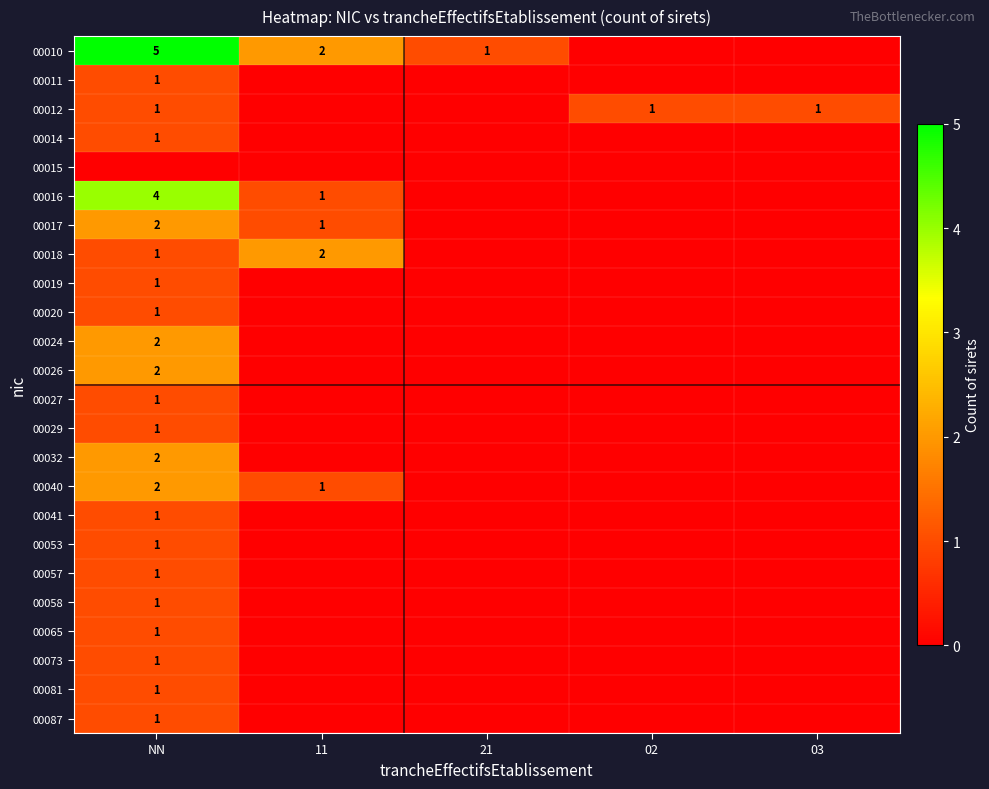

What is the total value across all series at 21?

1